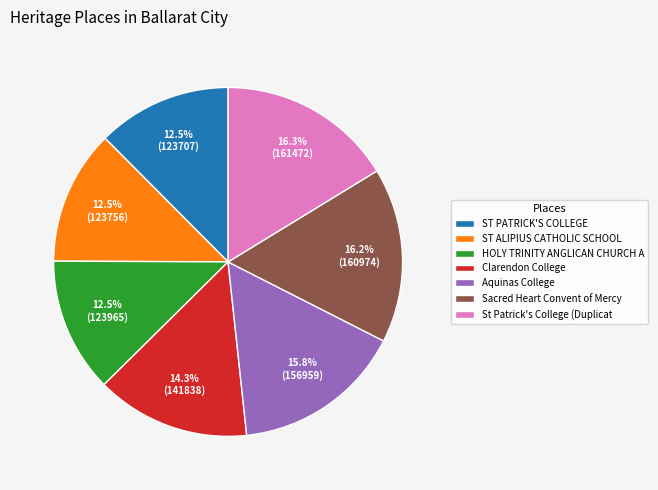

What is the total percentage of Clarendon College and Aquinas College?

30.1%